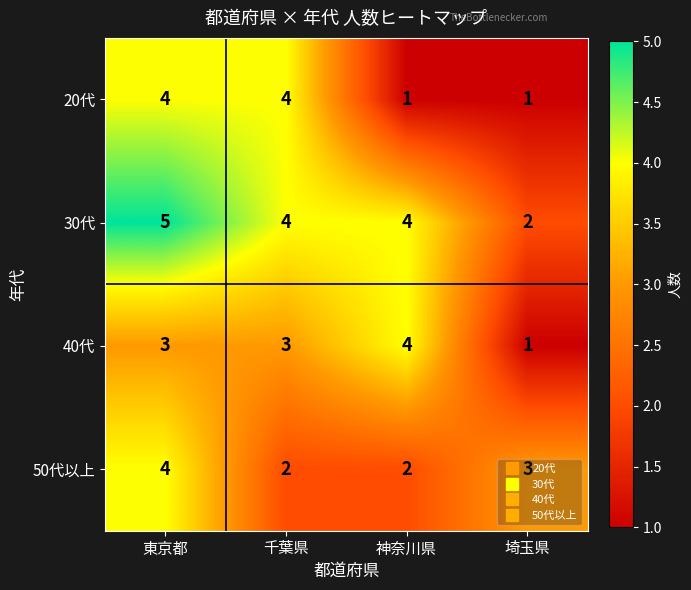

At which category is the sum across all series the highest?

東京都